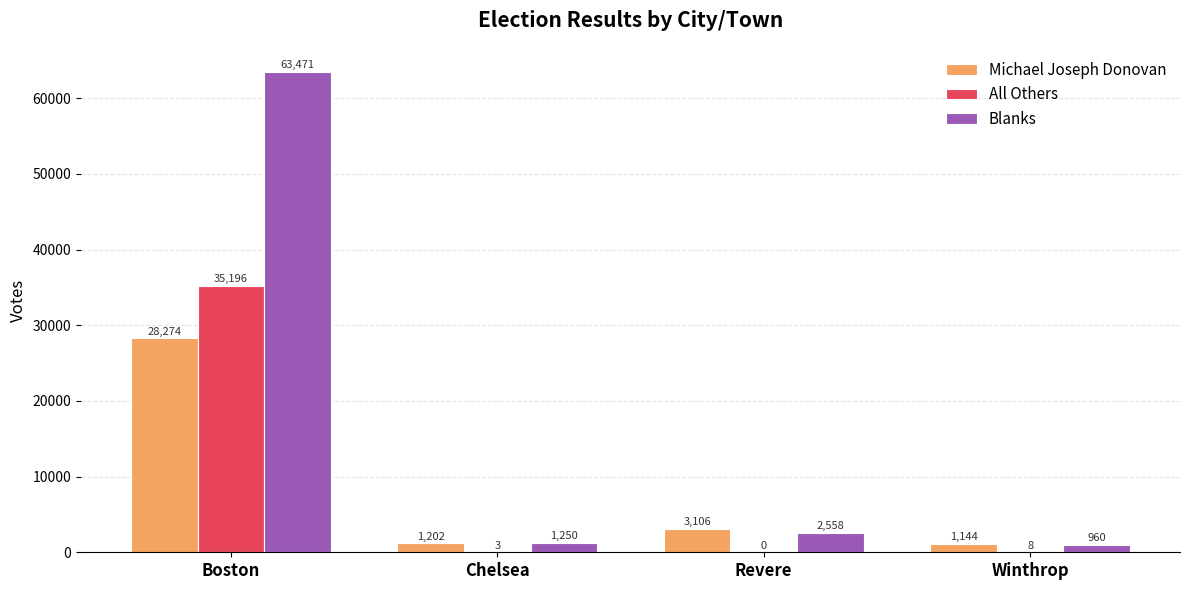

Does the chart contain stacked bars?

No